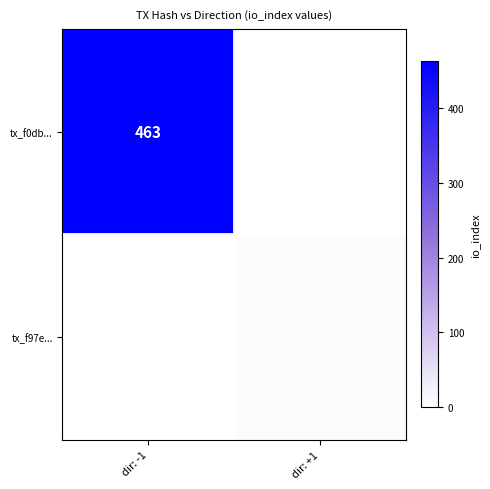

What is the total value across all series at dir: +1?

6